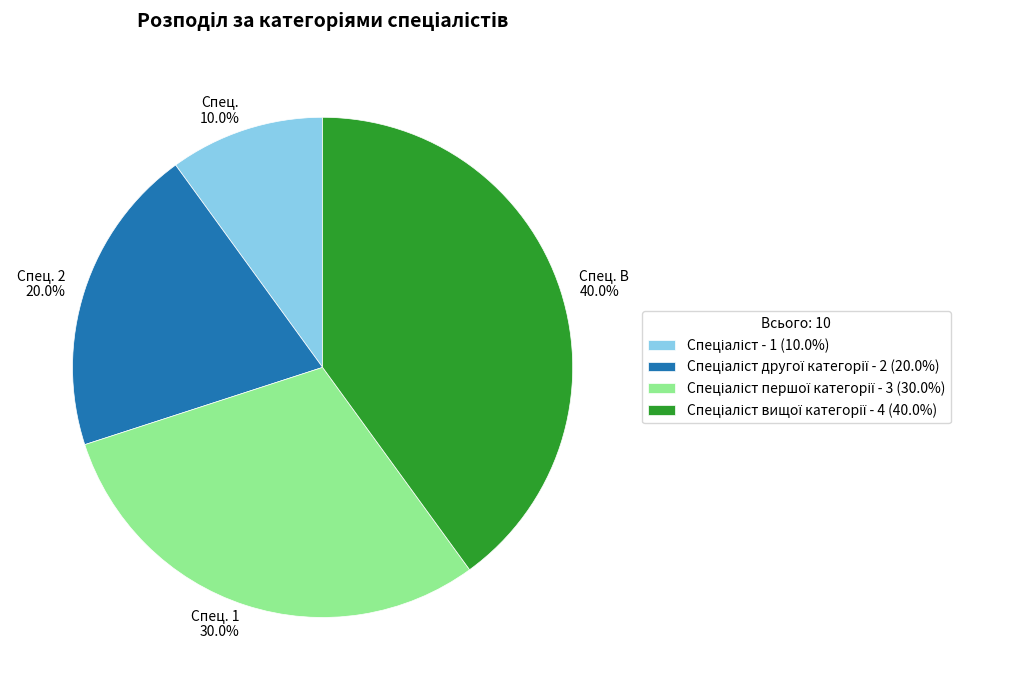

Is there any slice that represents more than half of the pie?

No